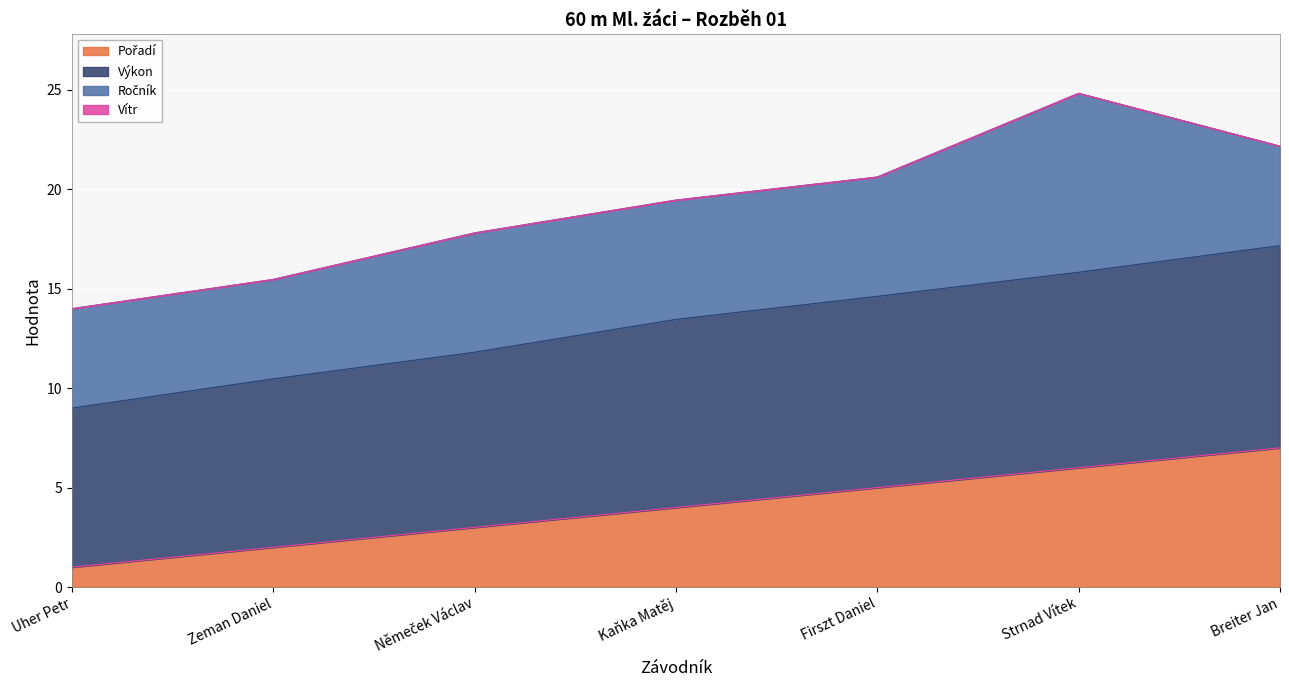

At which category is the sum across all series the highest?

Strnad Vítek